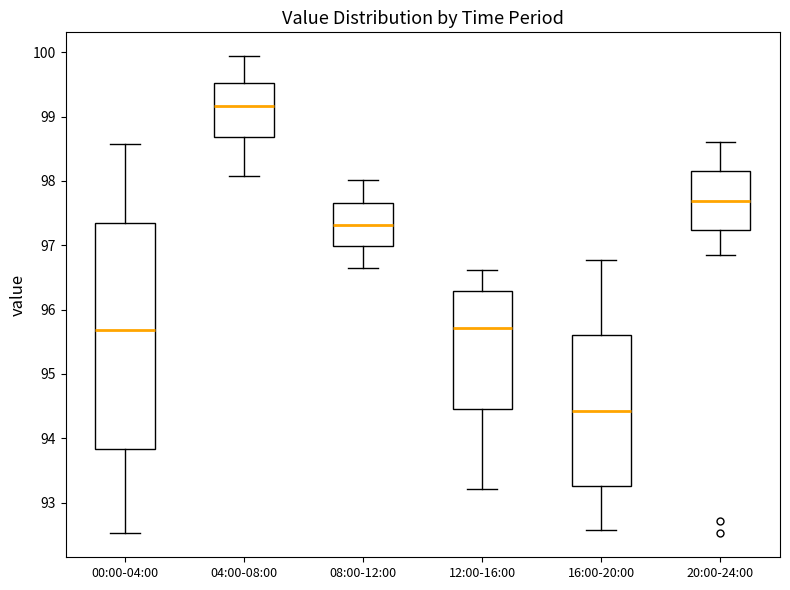

Which box's median line is the lowest?

16:00-20:00